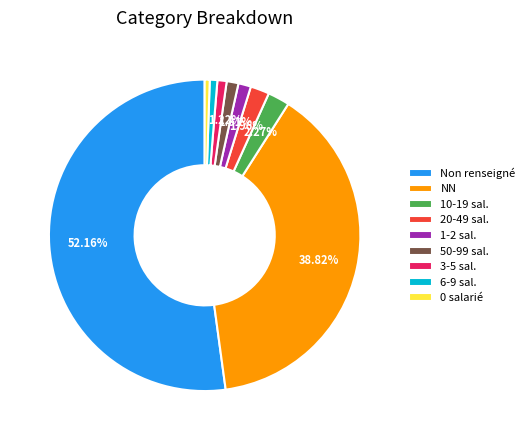

Which slice is the largest?

Non renseigné